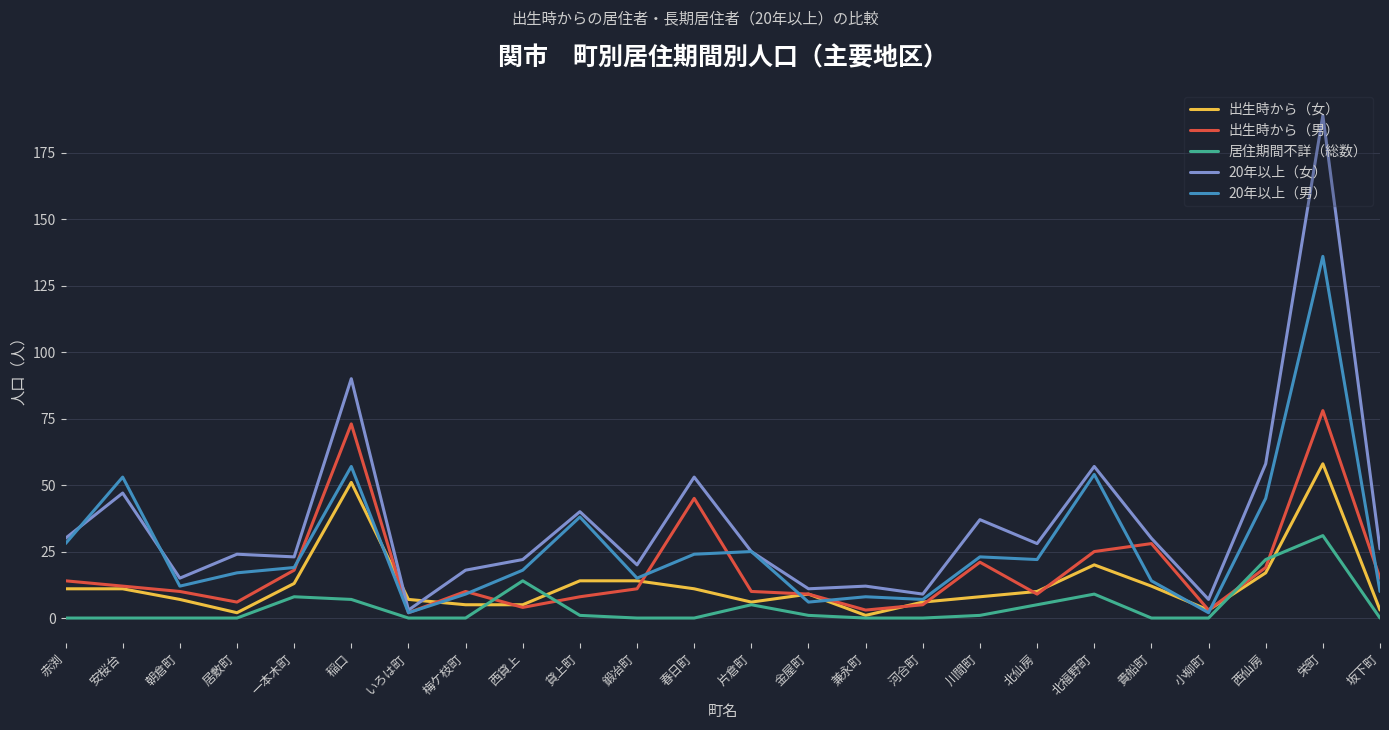

What are all the series names shown in the legend?

出生時から（女）, 出生時から（男）, 居住期間不詳（総数）, 20年以上（女）, 20年以上（男）